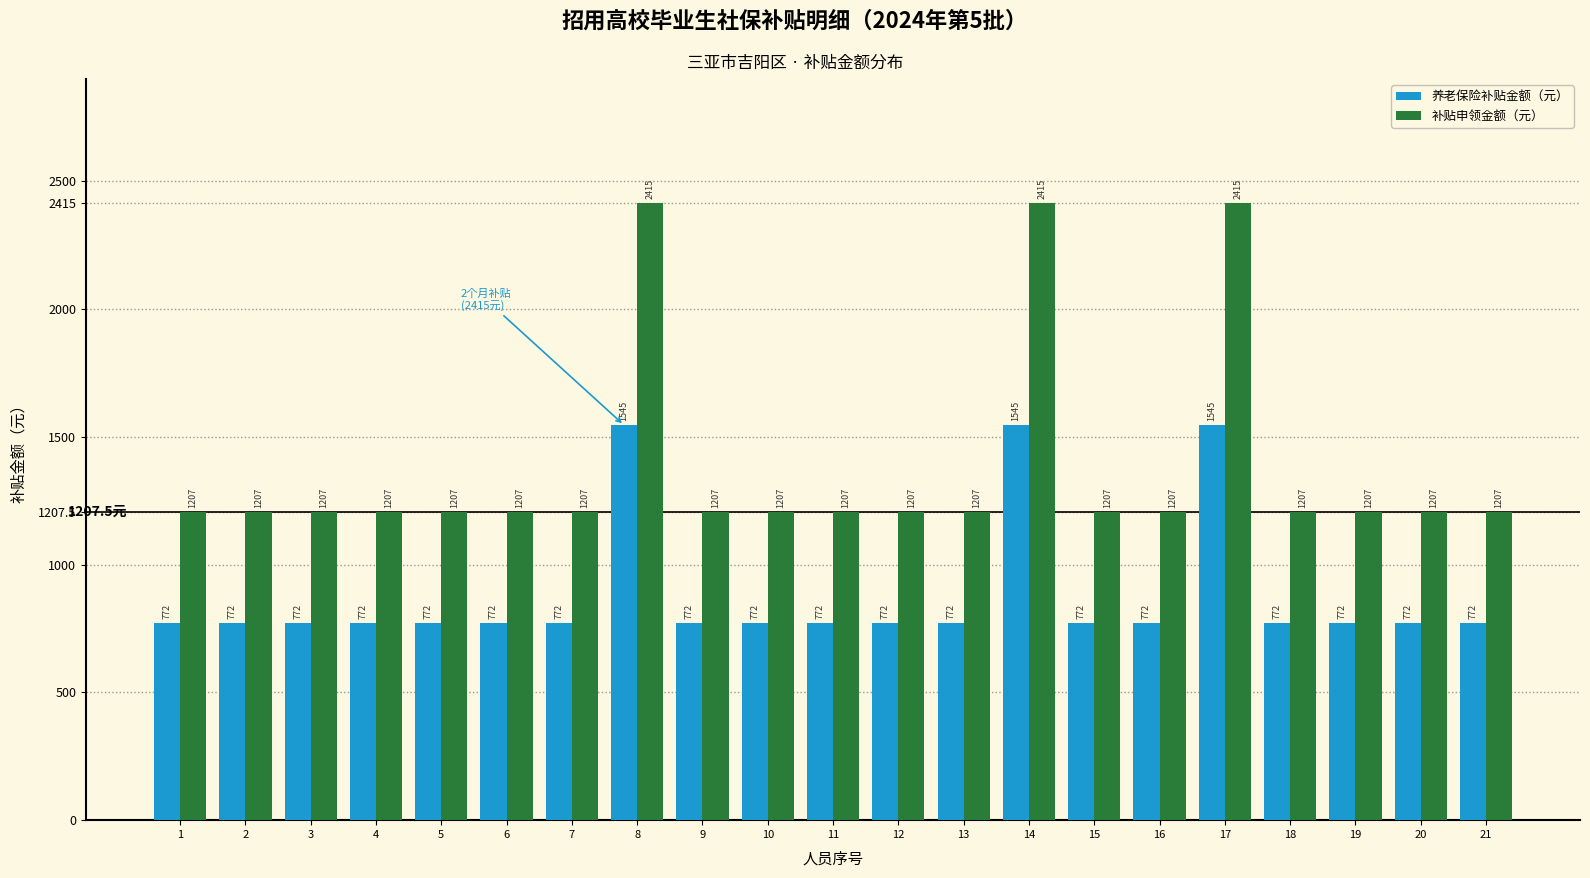

What is the approximate value of 养老保险补贴金额（元） at 6?

772.8